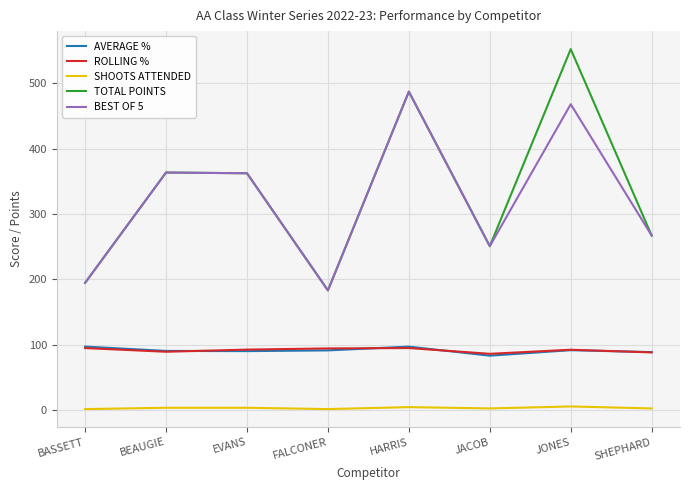

What is the maximum value shown in the chart?

551.9